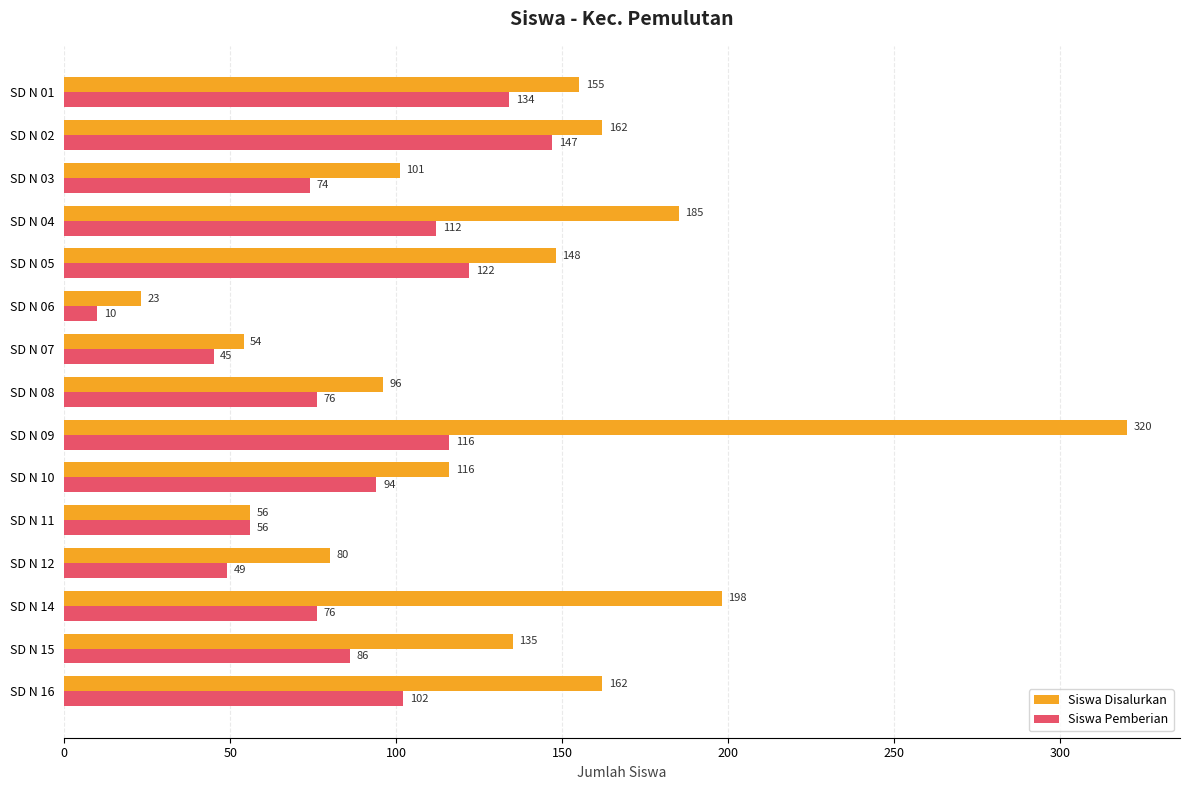

Which series has the widest spread of values?

Siswa Disalurkan